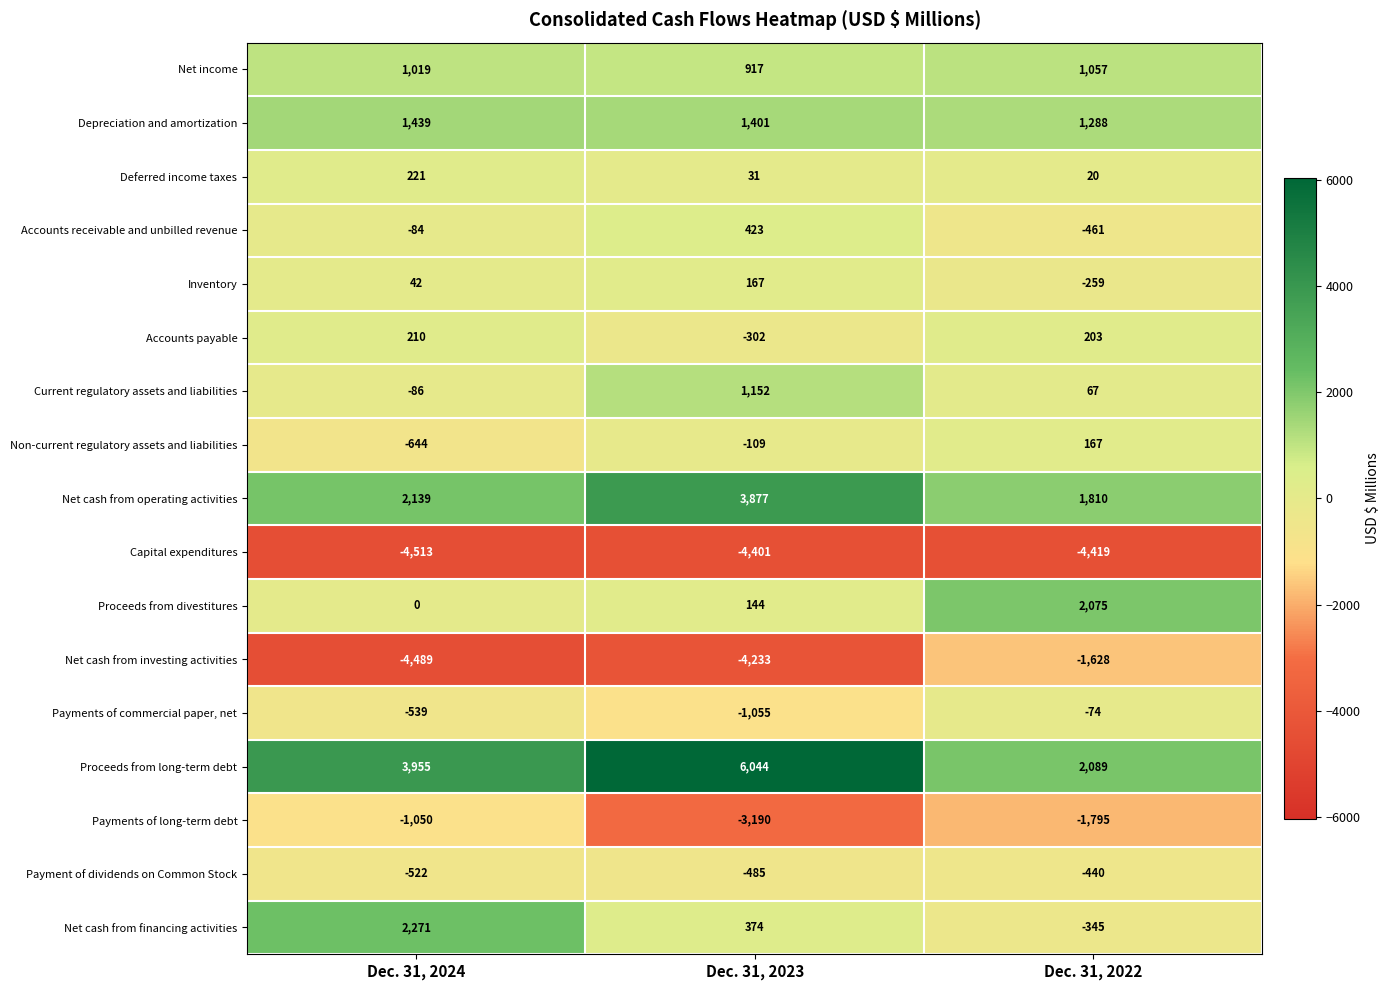

How many distinct data groups are displayed?

17